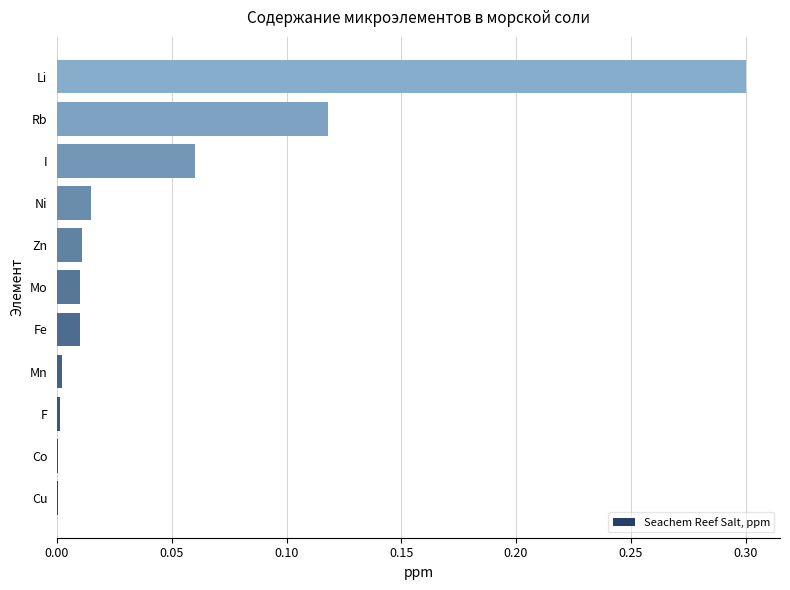

What is the sum of all values?

0.5